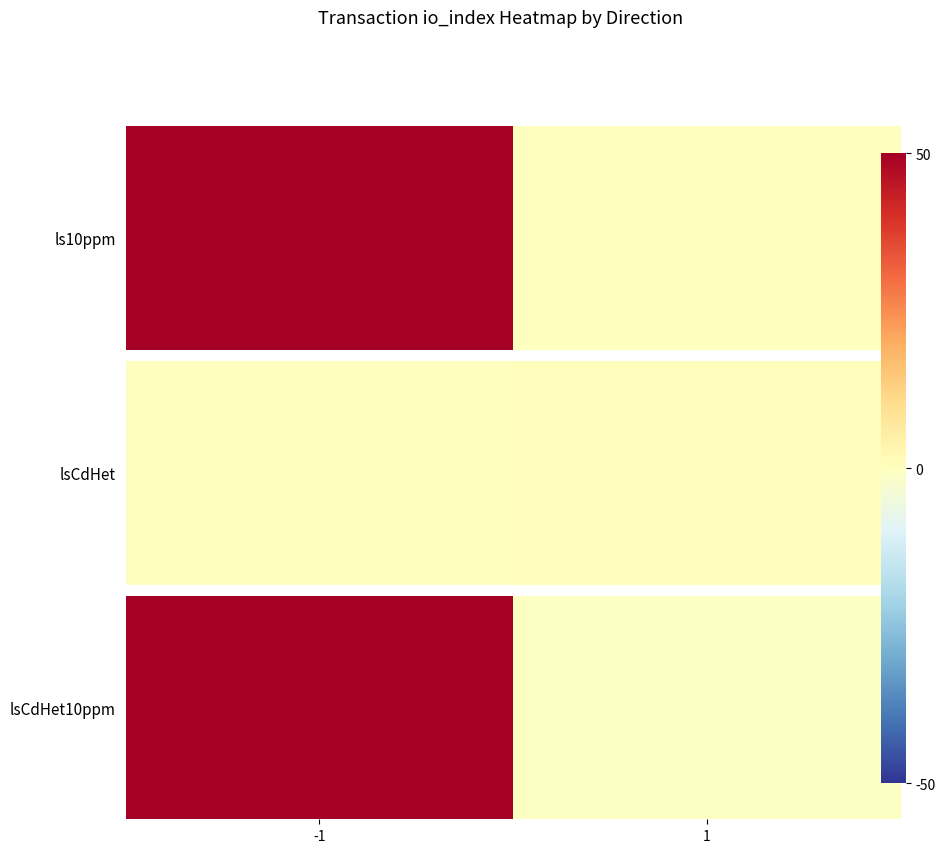

How many negative values are there?

1